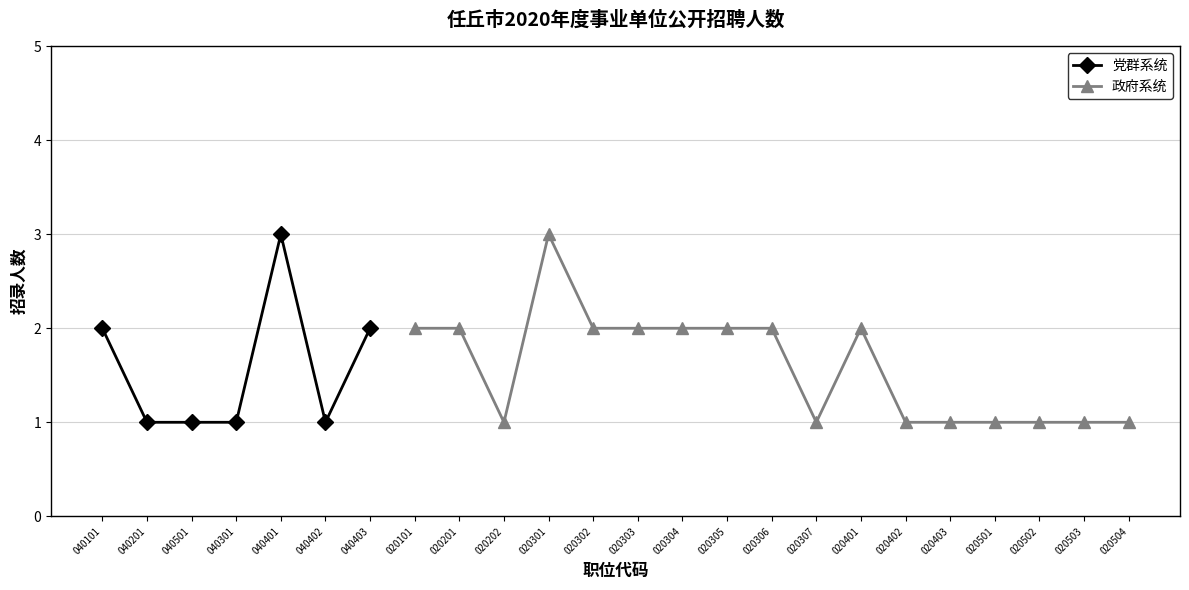

How many points are higher than both their immediate neighbors (excluding endpoints)?

1